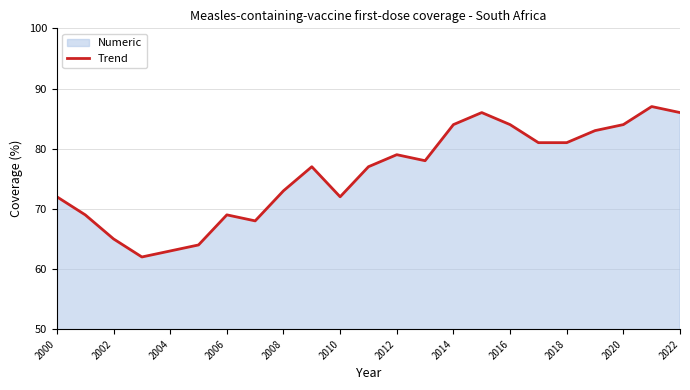

What is the maximum value shown in the chart?

87